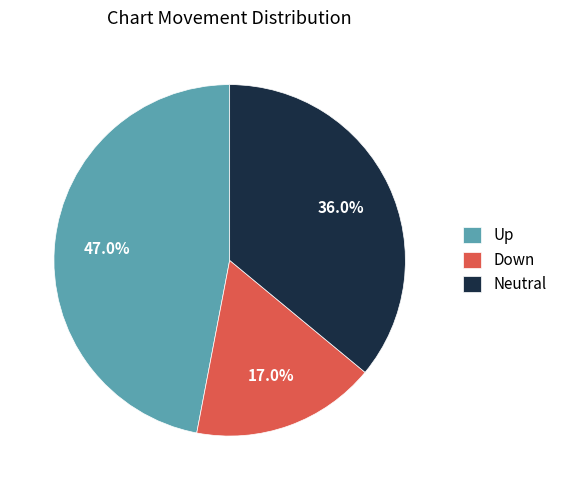

Which category has the smallest portion of the pie?

Down